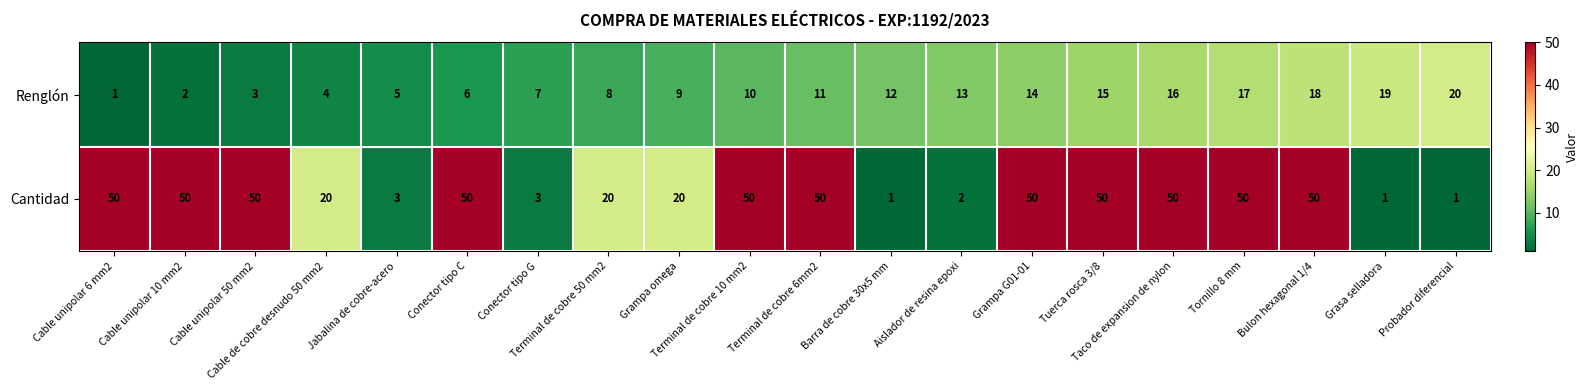

What is the sum of all Renglón values?

210